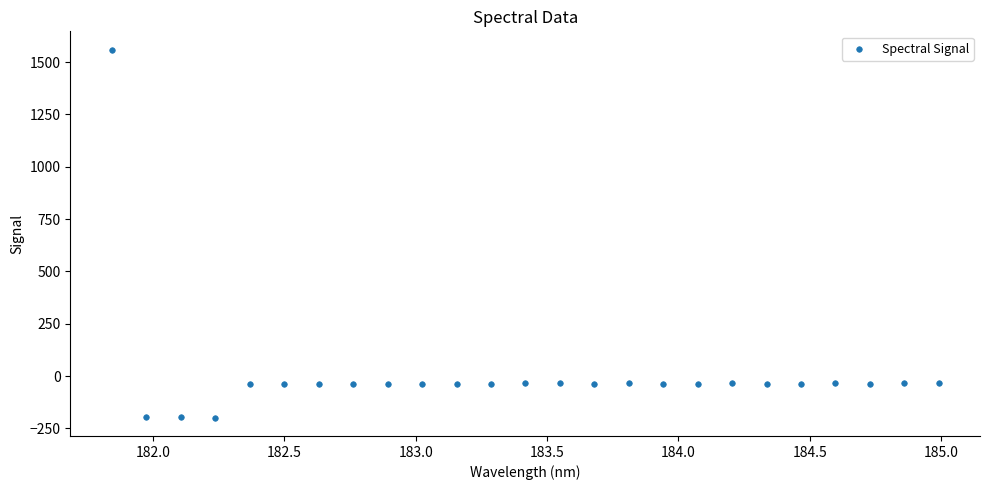

What is the range of X values (max minus min)?

3.1